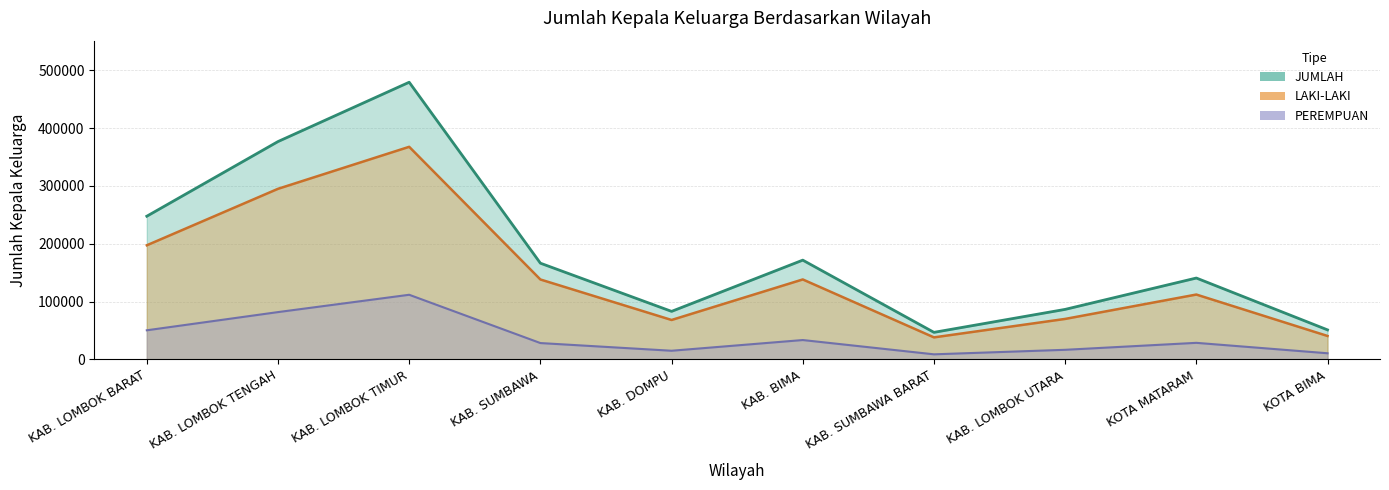

How many data points does each series have?

10